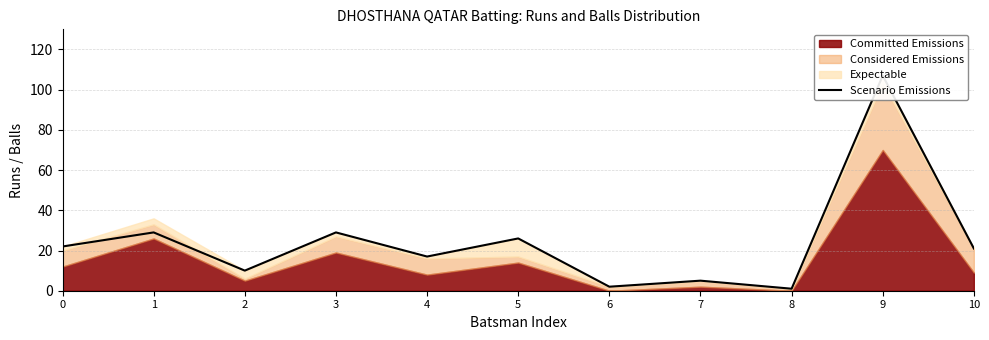

How many values are below 21?

5